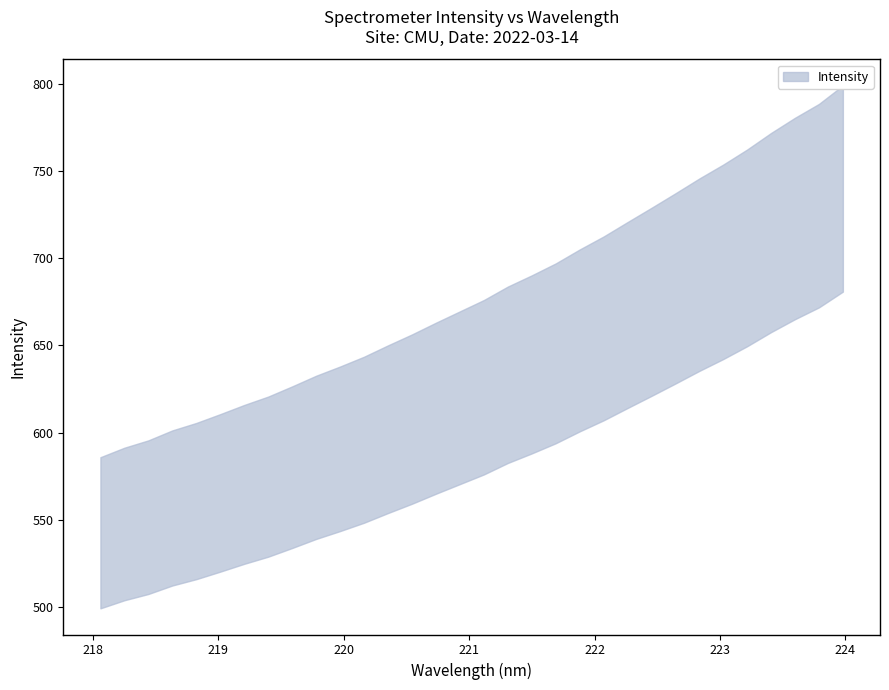

How many values in the y series exceed 626?

16